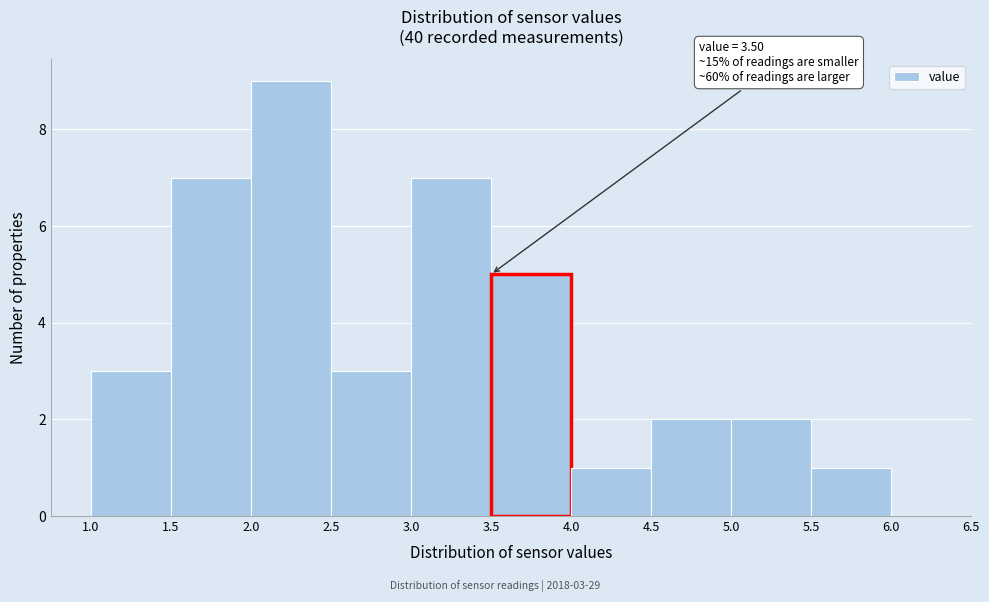

Which range on the x-axis has the tallest bar?

2.0 to 2.5